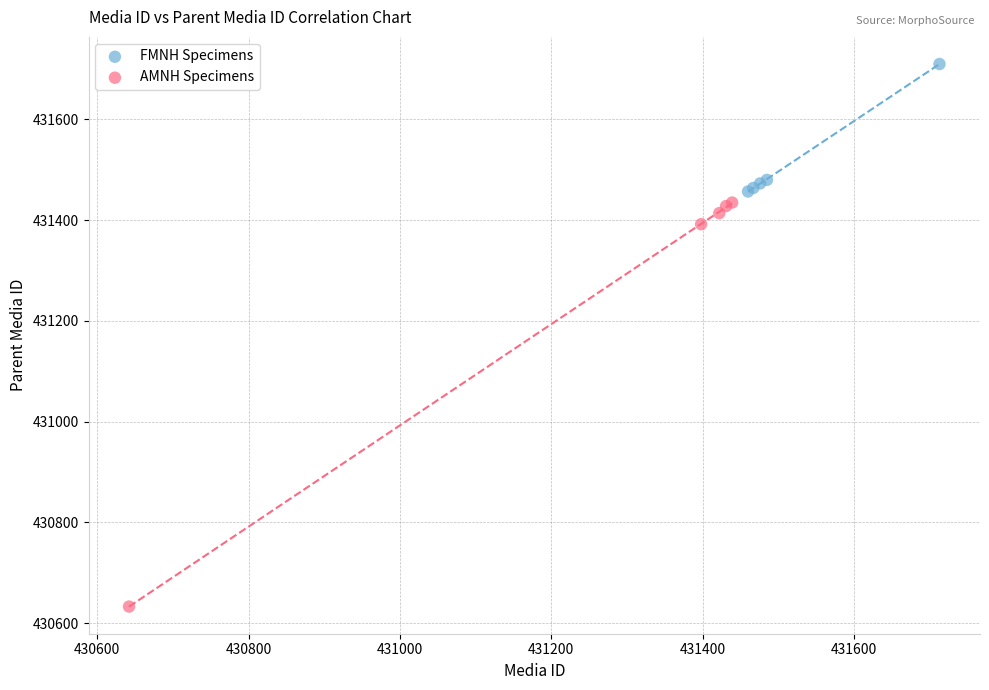

Which series contains the lowest Y value?

AMNH Specimens